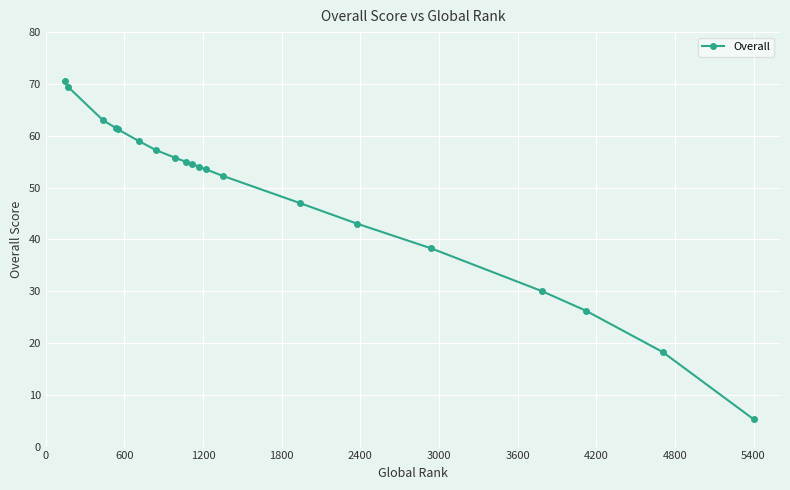

What is the sum of all values?

975.0